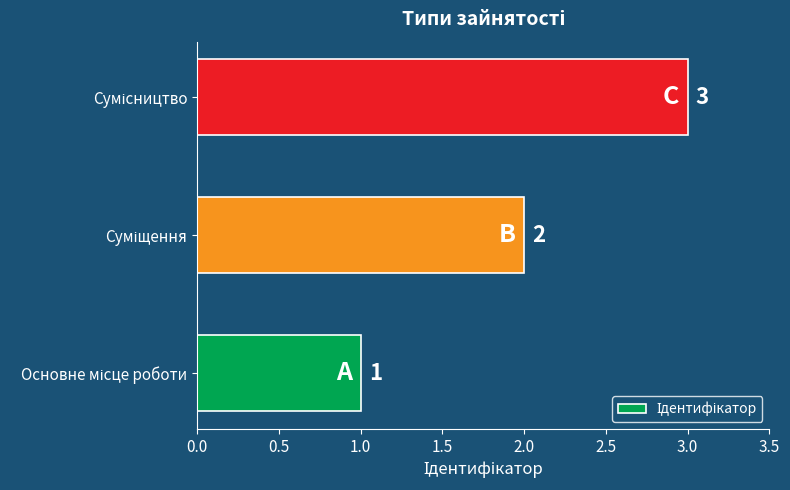

What is the sum of all values?

6